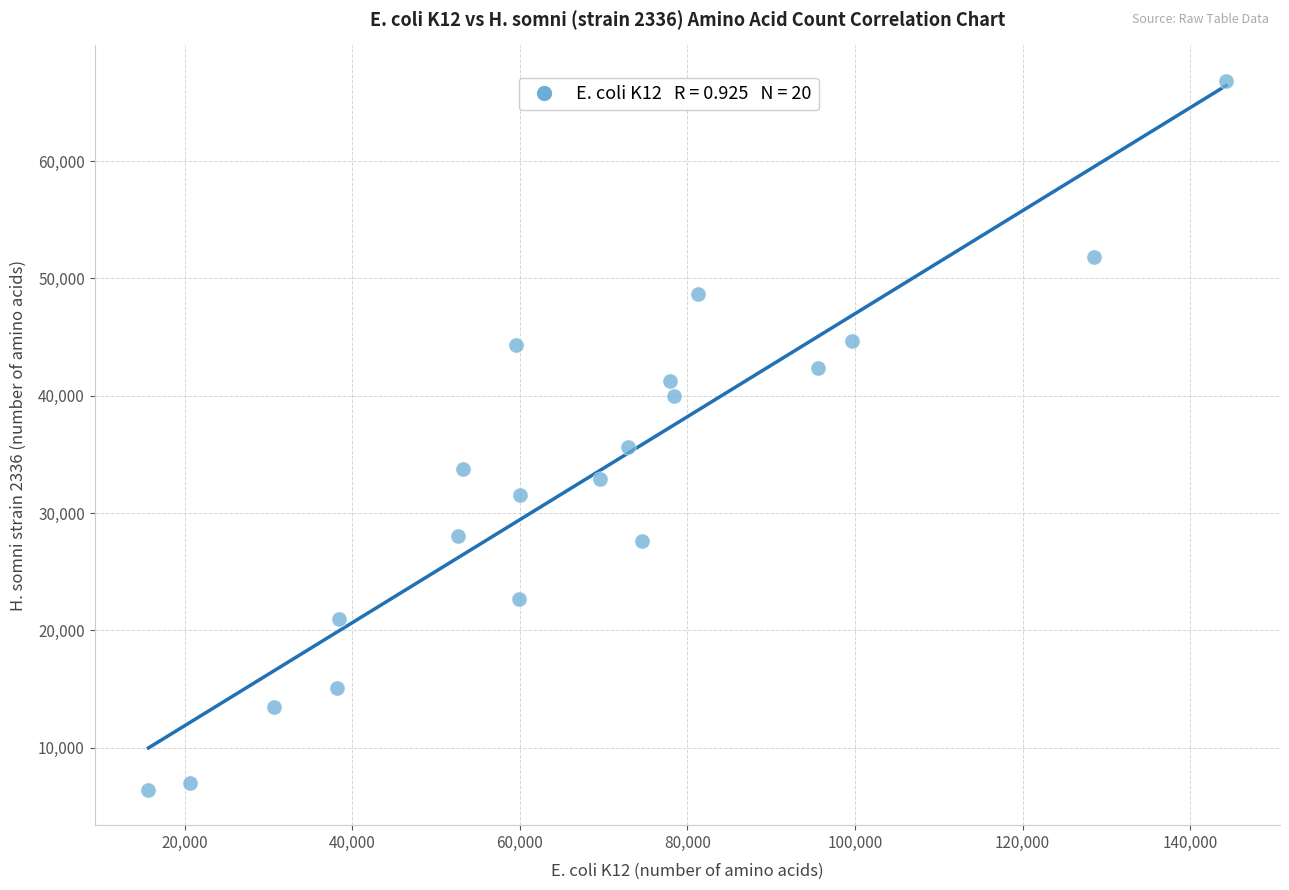

What Y value in the scatter plot is closest to 36630?

35658